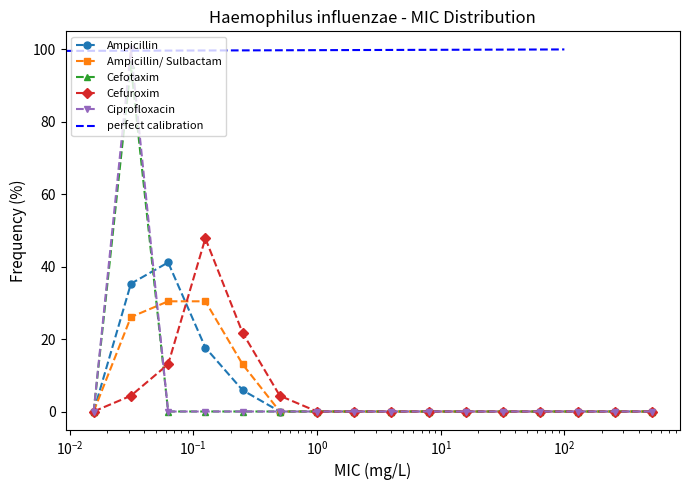

Which series has the widest spread of values?

Cefotaxim